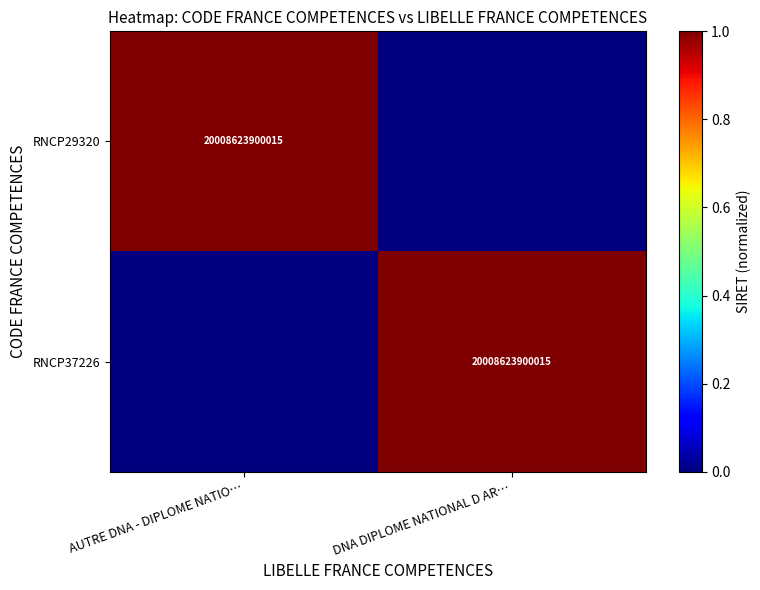

True or false: RNCP29320 has a value of 20008623900015 at AUTRE DNA - DIPLOME NATIO….

True